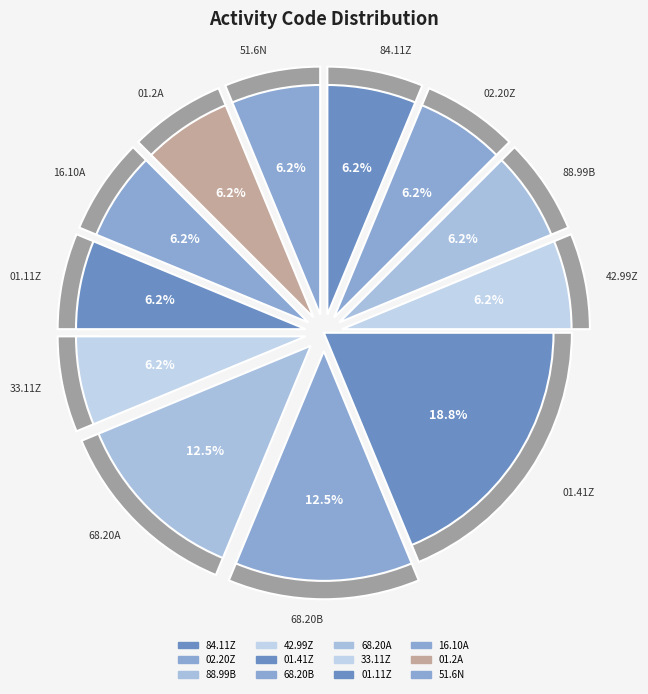

Combined, what portion of the pie is 01.11Z and 88.99B?

12.5%